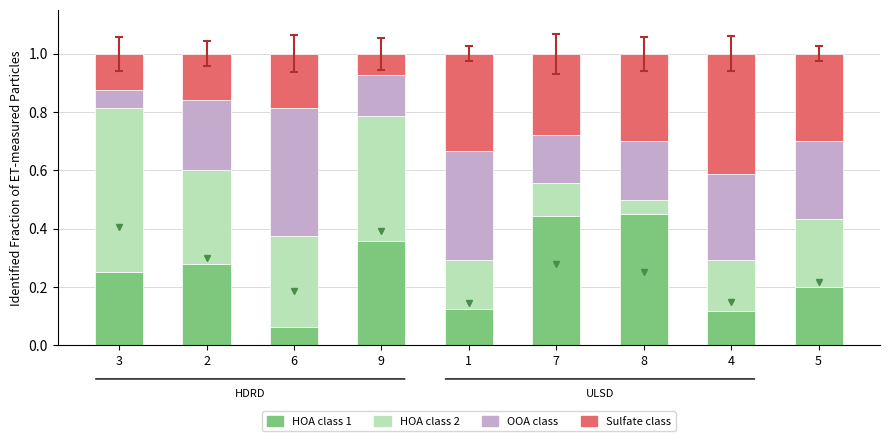

What is the label of the 5th bar from the right?

1